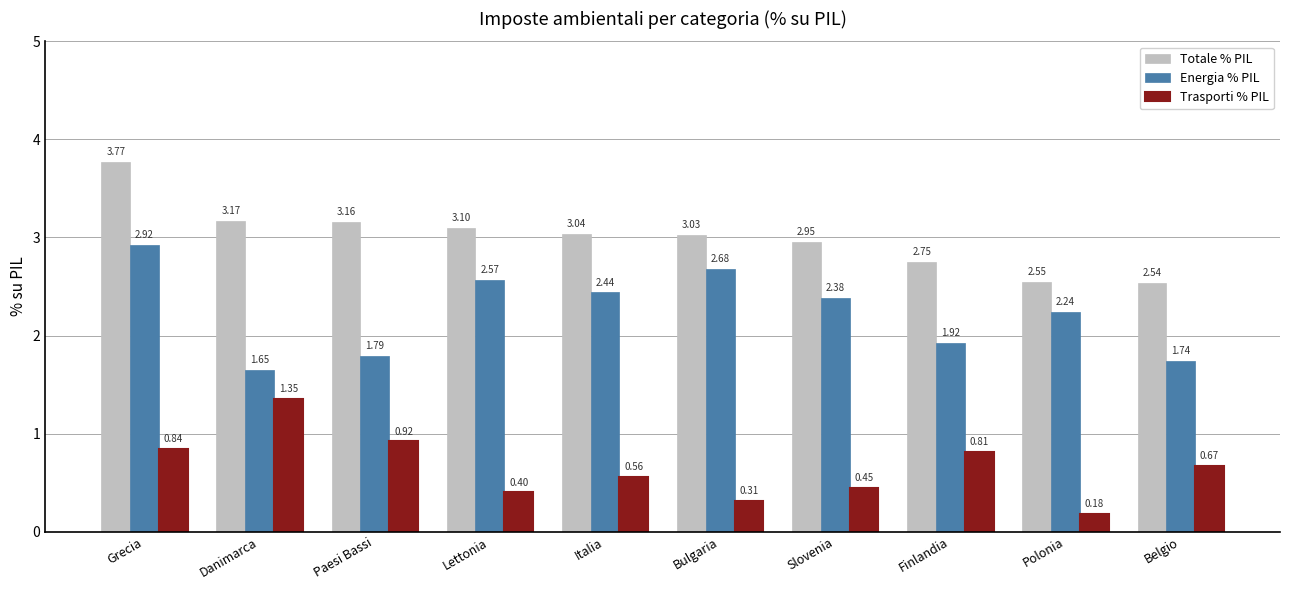

What is the label of the 1st bar from the right?

Belgio